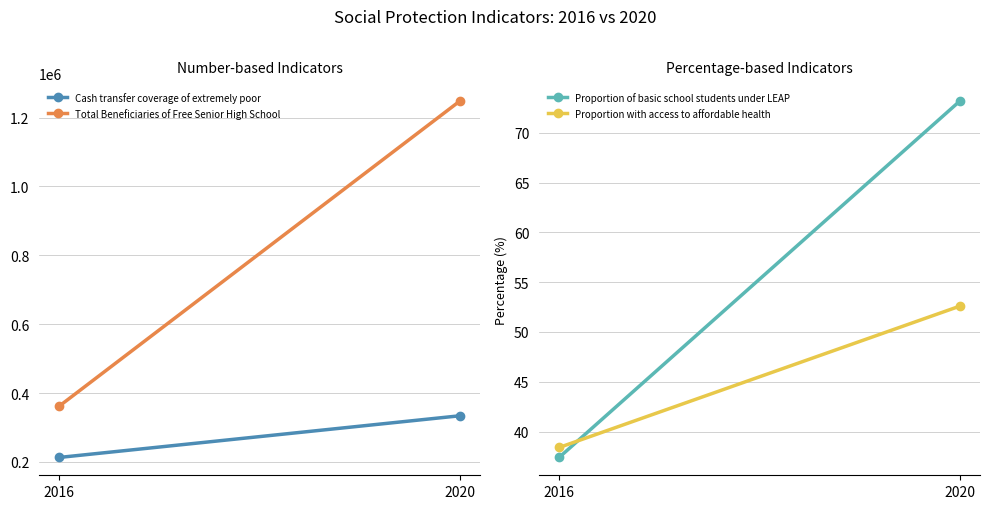

Where is Total Beneficiaries of Free Senior High School nearest to the value 805101?

2016